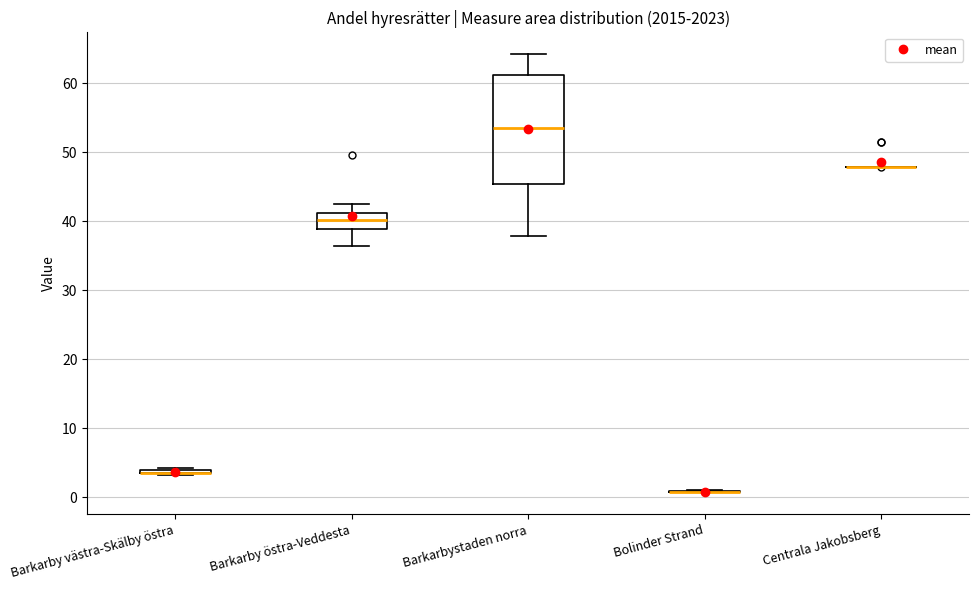

Where does the lower whisker of the box for Barkarbystaden norra end on the y-axis? The values are not printed on the chart, so give them approximately, as read against the axis.

38